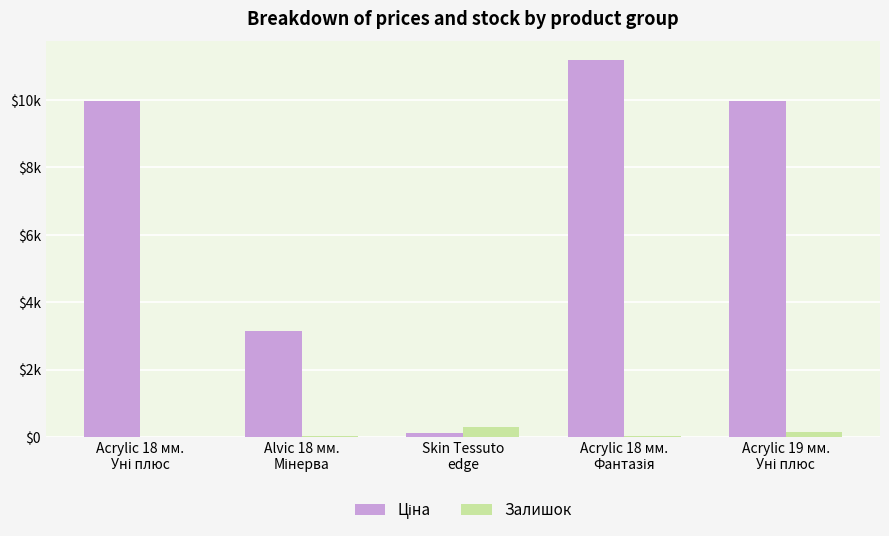

What is the label of the 4th bar from the right?

Alvic 18 мм.
Мінерва